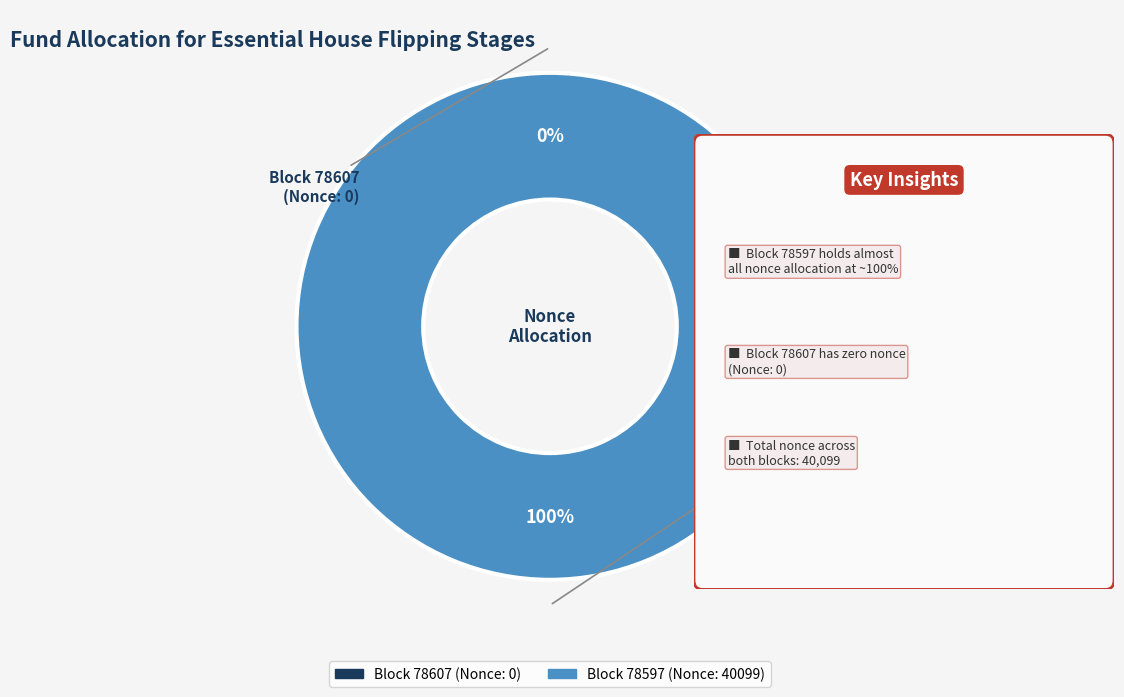

How many segments does this pie chart have?

2